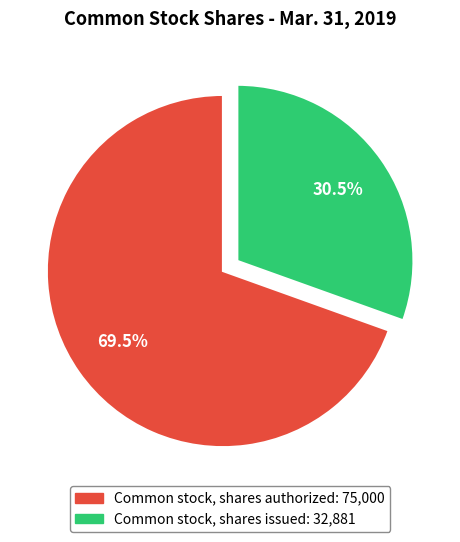

Which category has the biggest portion of the pie?

Common stock, shares authorized